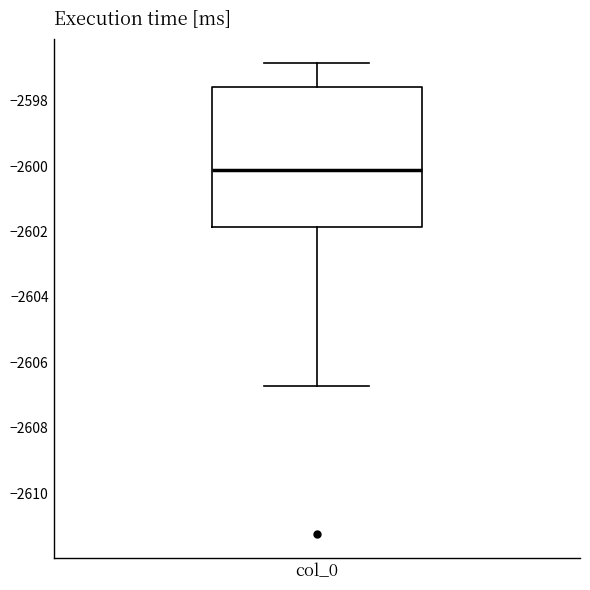

Transcribe this box plot: give where the median line is, the range the box spans, and where the two whiskers end, as read against the y-axis. The values are not printed on the chart, so give them approximately, as read against the axis.

median -2600.2, box -2601.8 to -2597.6, whiskers -2606.8 to -2596.8